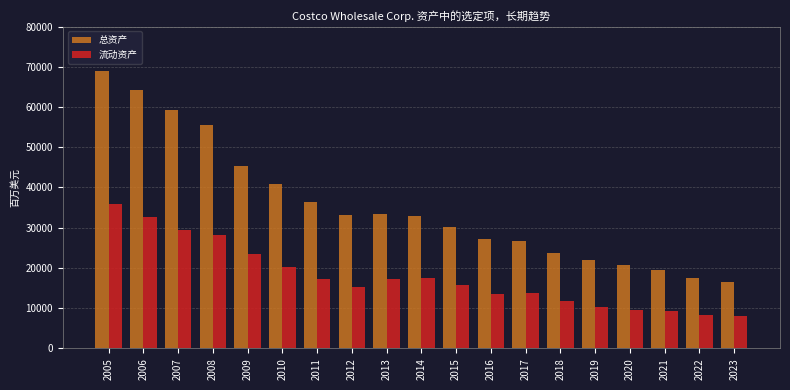

Which series has the largest range (max minus min)?

总资产